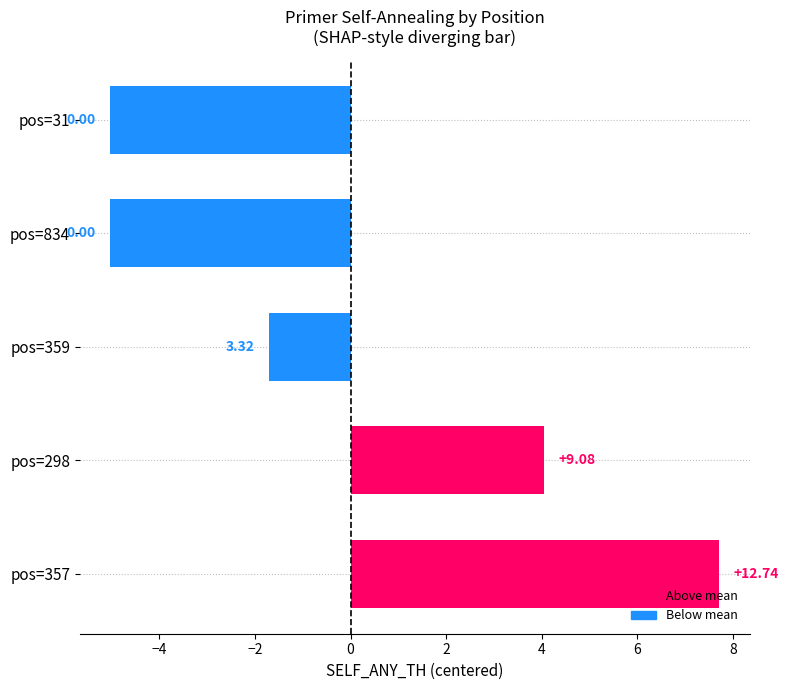

Does the chart contain any negative values?

Yes